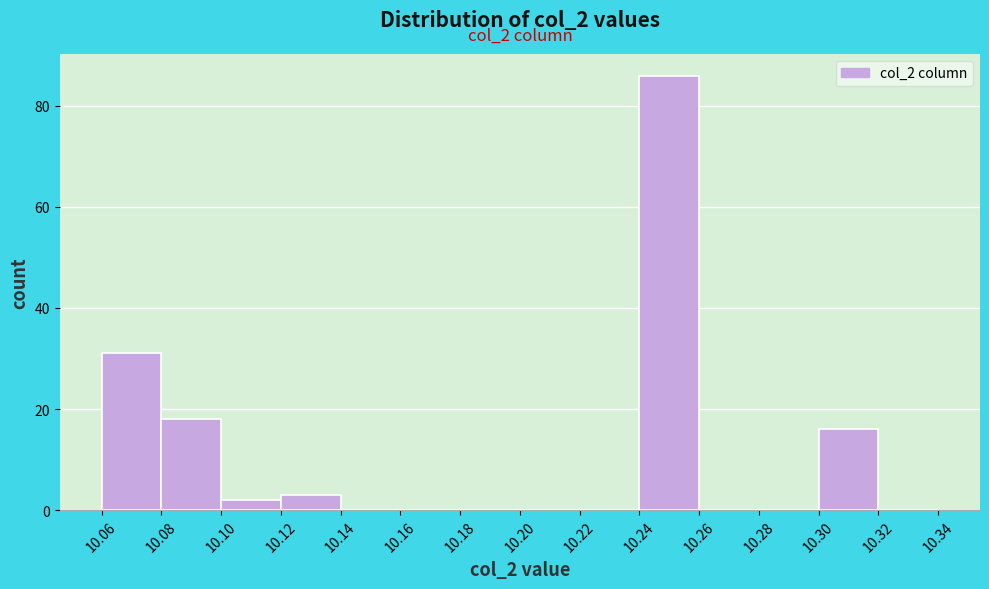

Which range on the x-axis has the tallest bar?

10.24 to 10.26